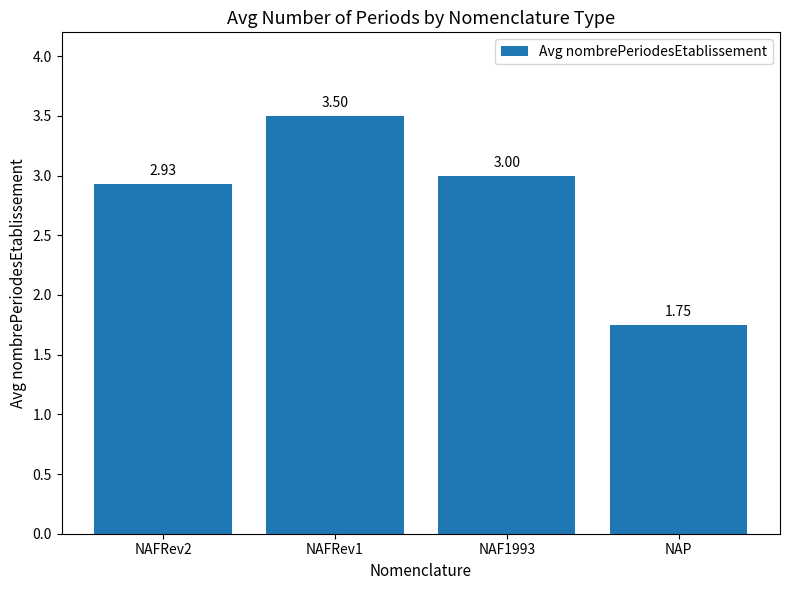

What position from the right is NAFRev1?

3